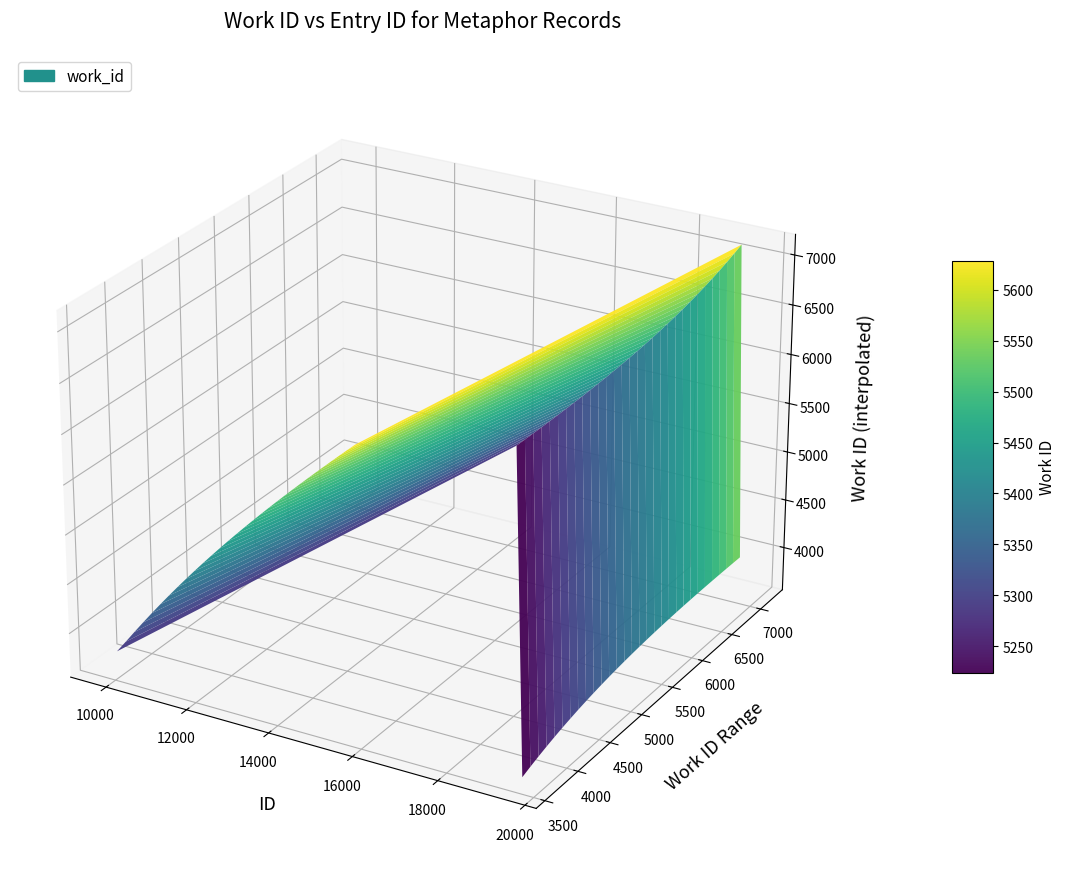

Reading left to right, list all the values displayed in this chart.

3813	7132	3626